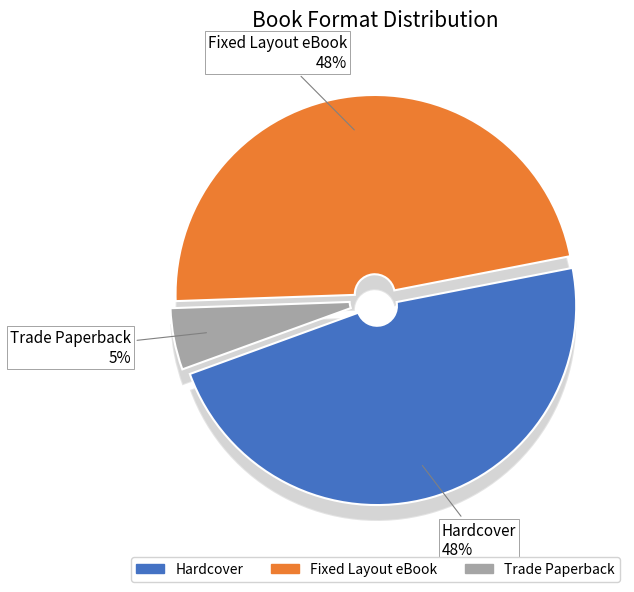

Is there any slice that represents more than half of the pie?

No